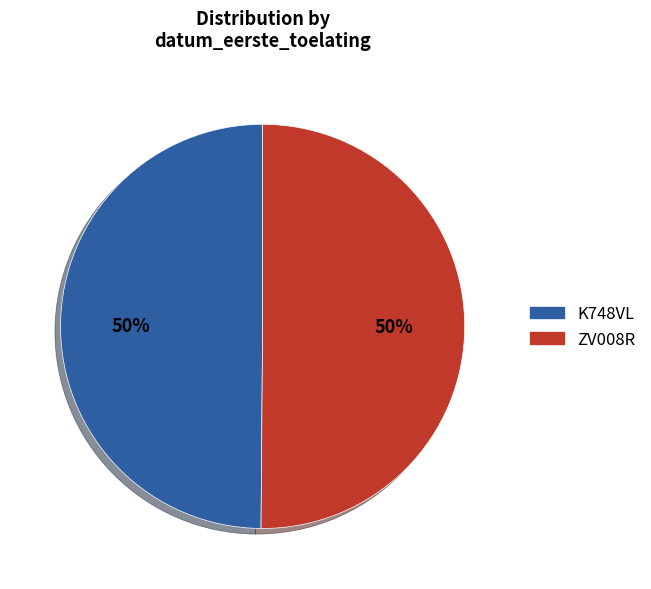

How many slices are in this pie chart?

2